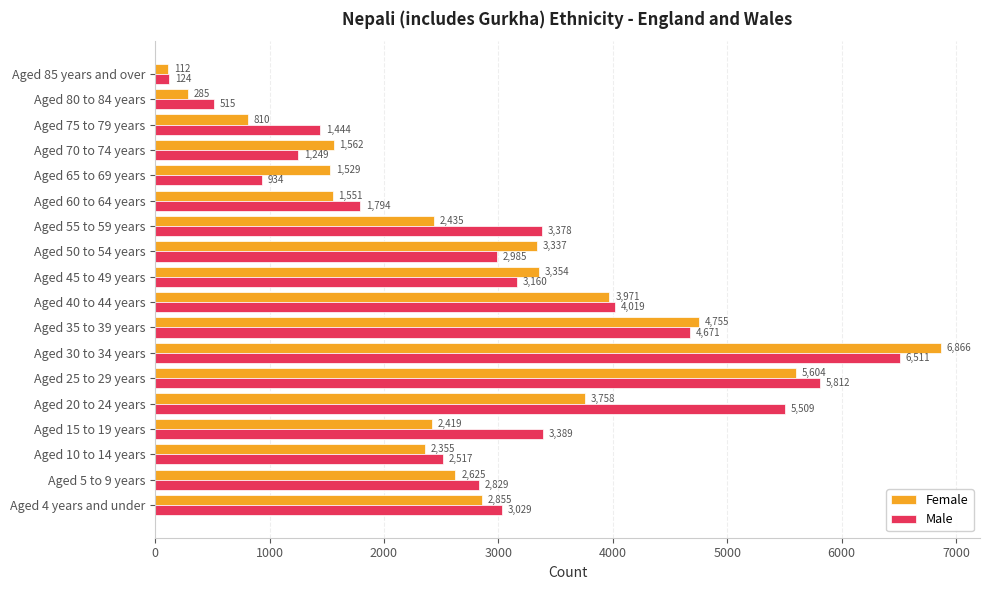

What is the difference between the maximum and minimum values in the Male series?

6387